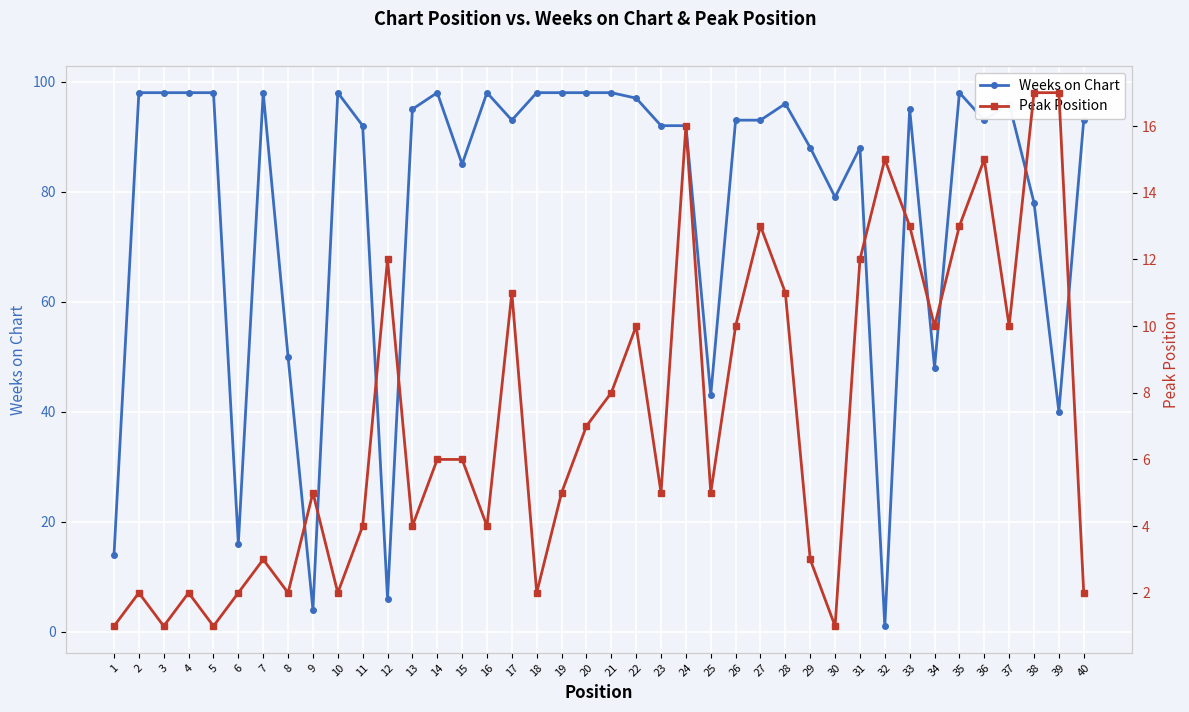

True or false: Peak Position has more than 0 interior local peaks.

True